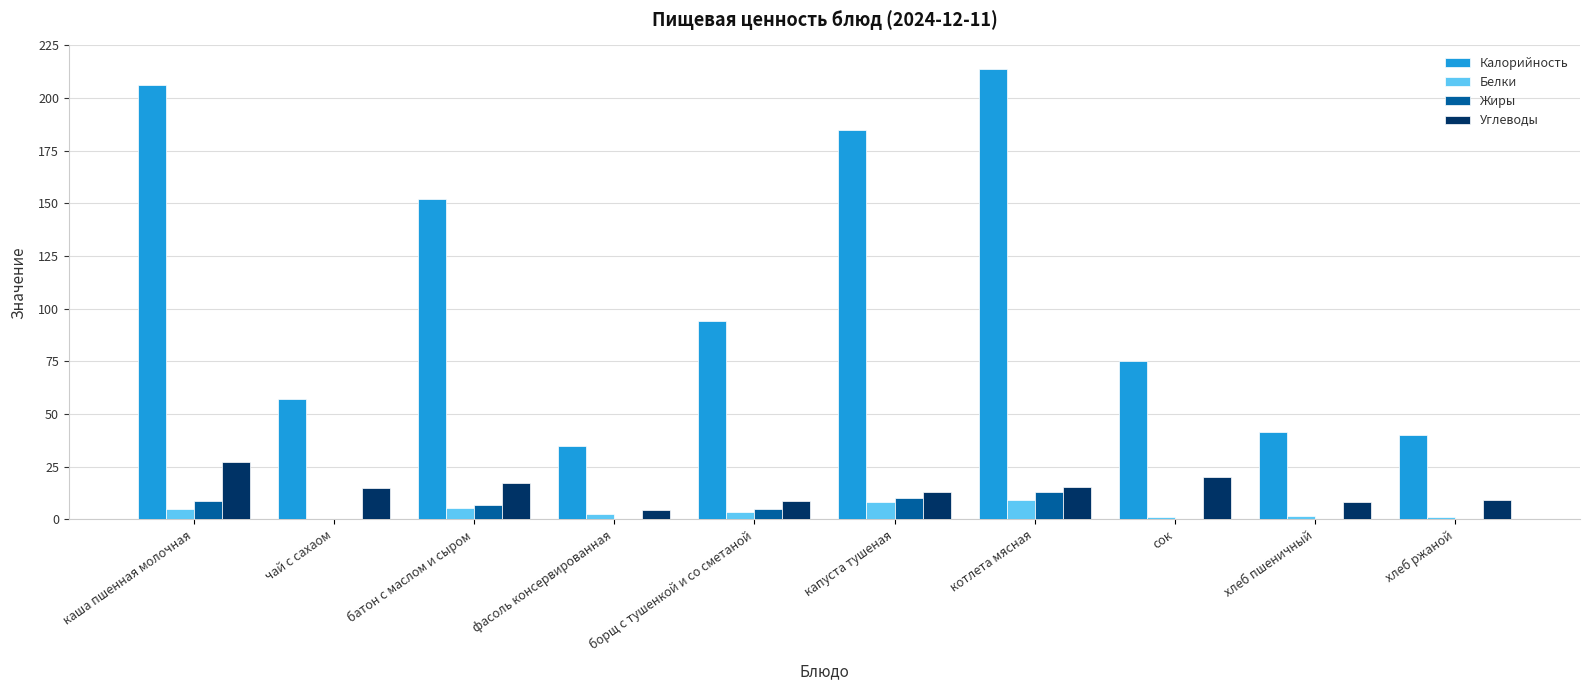

What is the difference between the Калорийность values at котлета мясная and каша пшенная молочная?

7.5